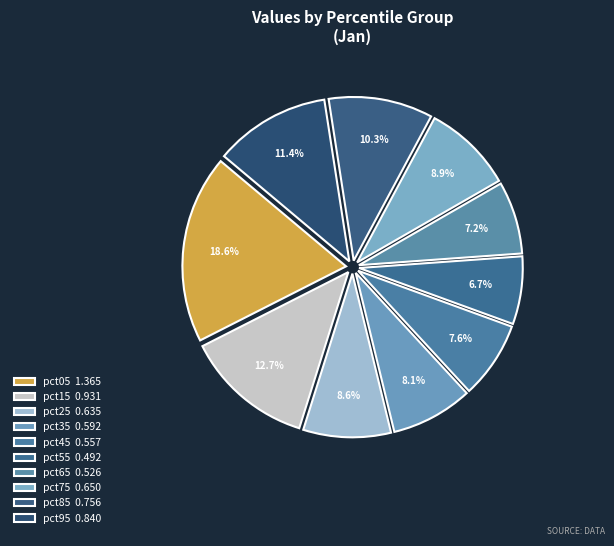

To the nearest percent, what percentage of the pie is pct85?

10%